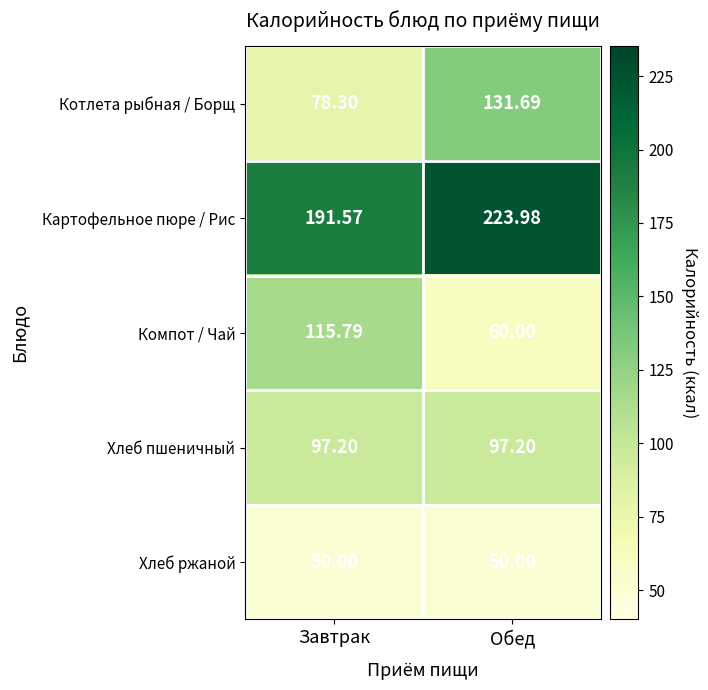

Rank the series by their maximum value, from lowest to highest.

Хлеб ржаной, Хлеб пшеничный, Компот / Чай, Котлета рыбная / Борщ, Картофельное пюре / Рис